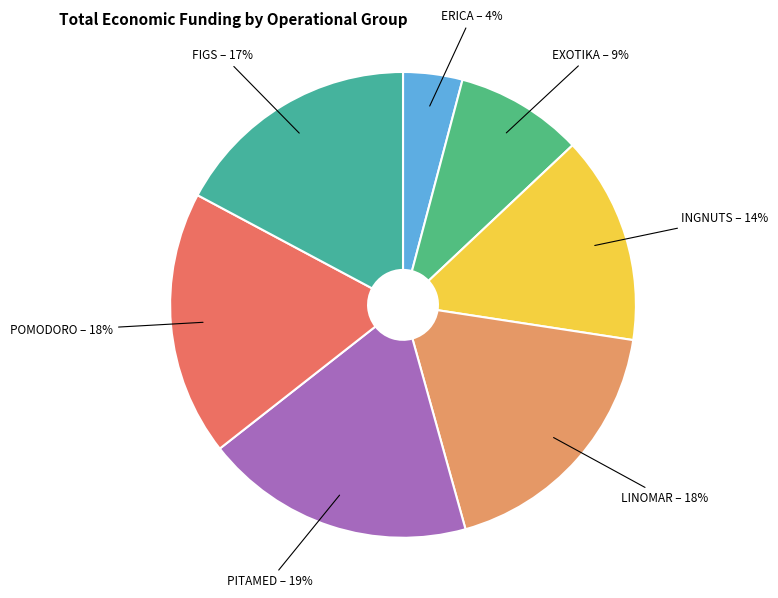

How many slices are in this pie chart?

7